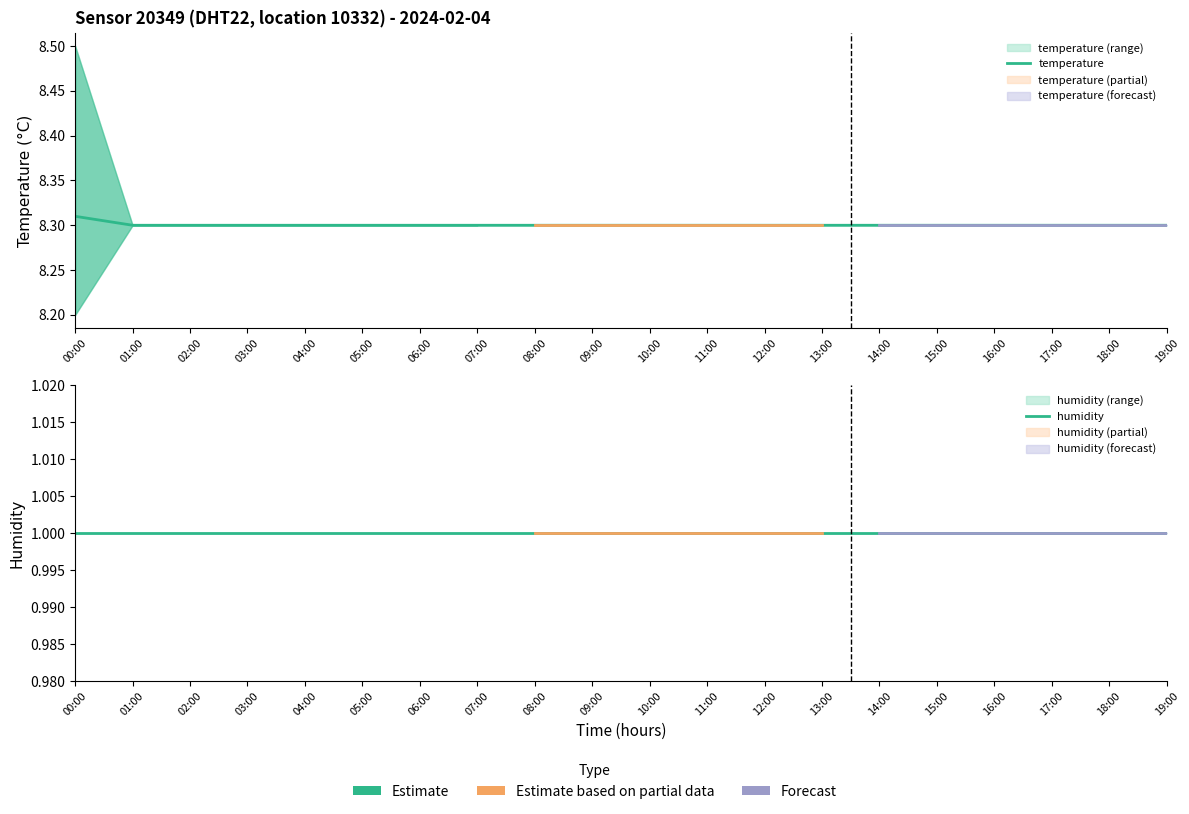

Which category has the highest value in the humidity series?

00:00